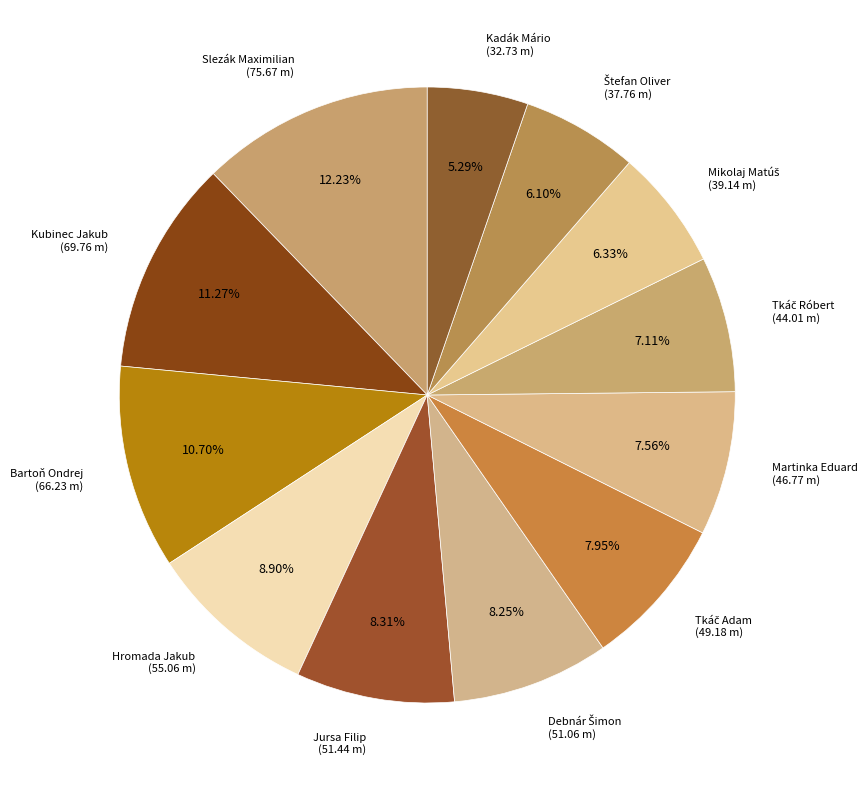

To the nearest percent, what is the difference between the largest and smallest slice percentages?

7%